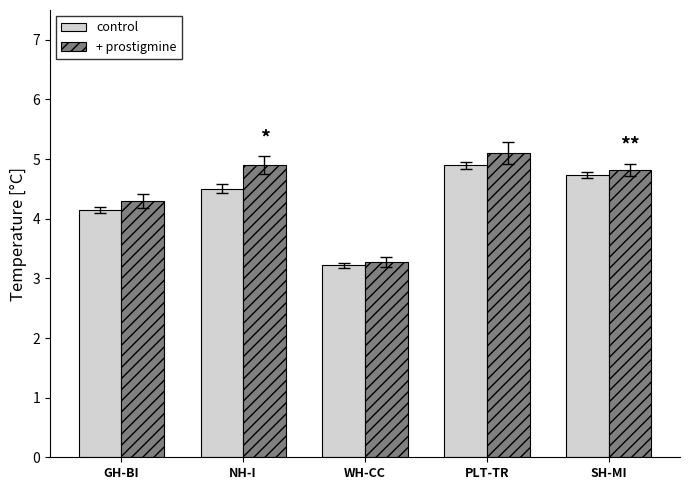

What position from the left is NH-I?

2